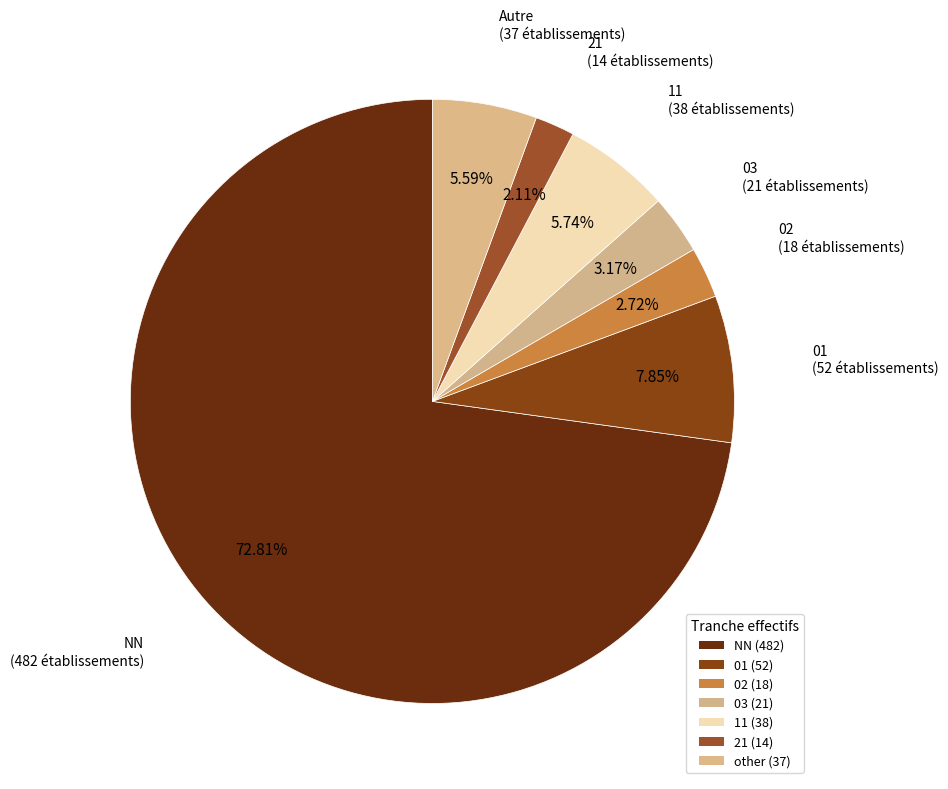

What percentage is the NN slice, to the nearest percent?

73%